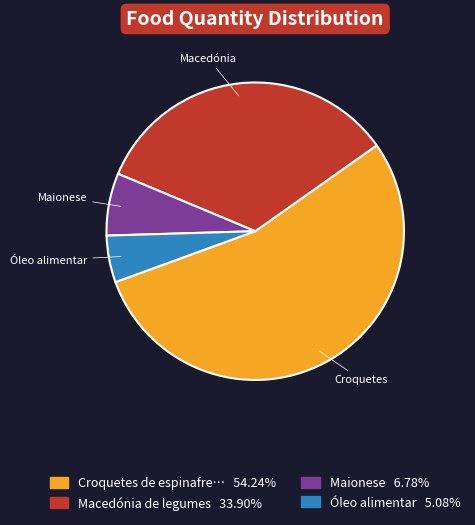

How many slices are in this pie chart?

4